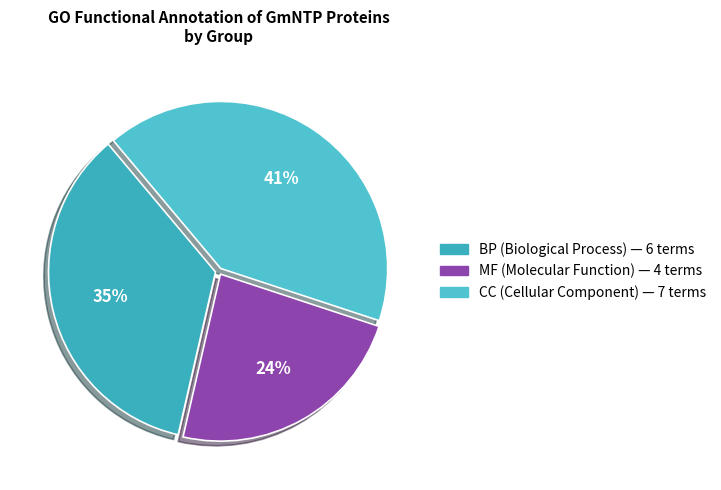

To the nearest percent, what is the combined percentage of CC and MF?

65%